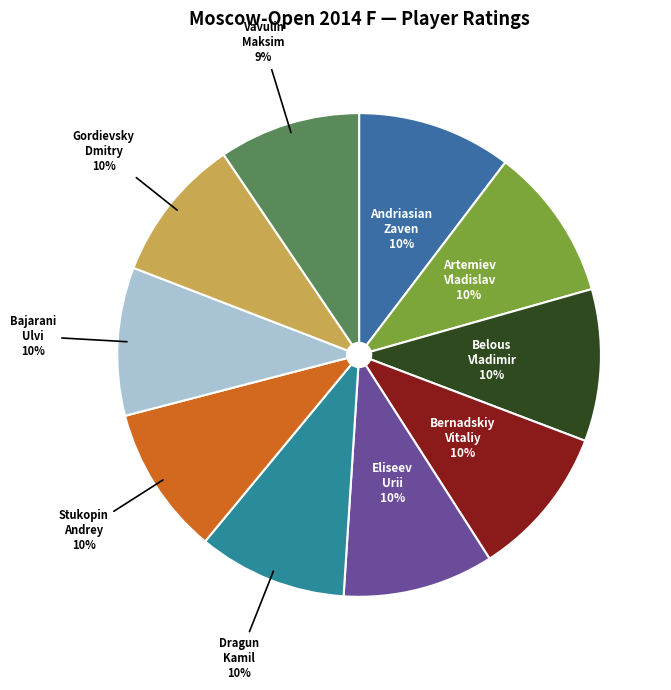

How many segments does this pie chart have?

10